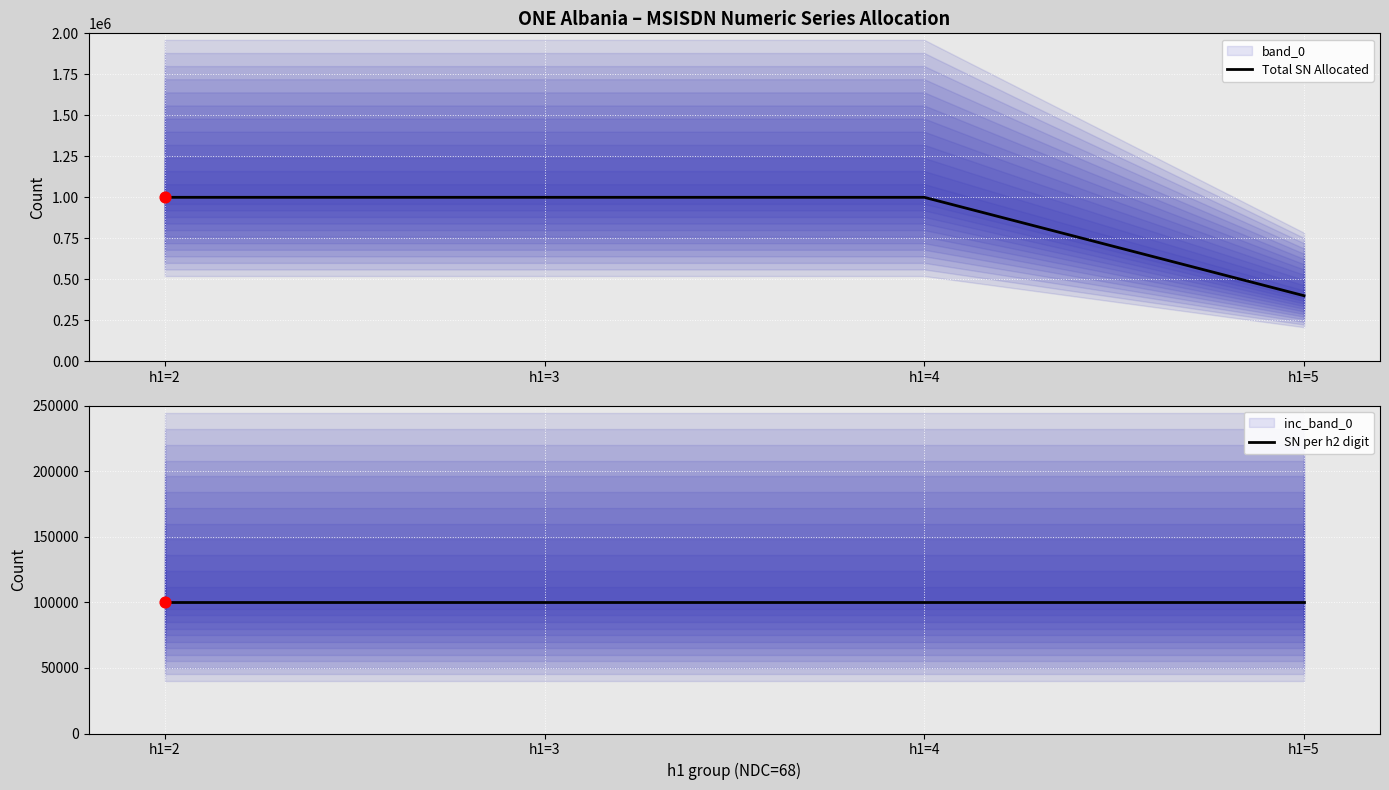

Which series has the largest total across all categories?

Total SN Allocated